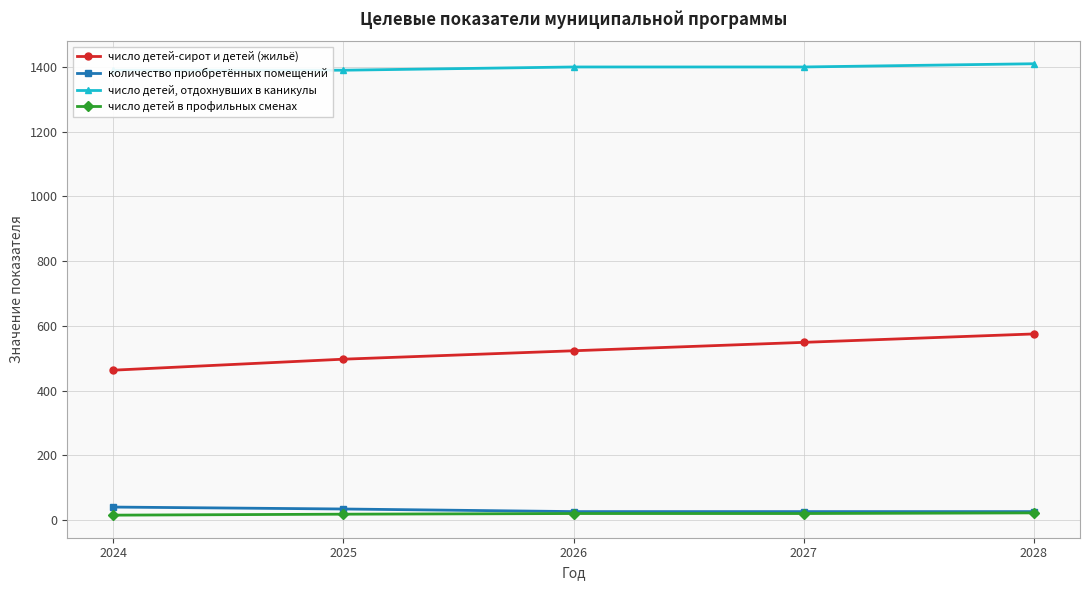

What is the difference between the highest and lowest values at 2027?

1380